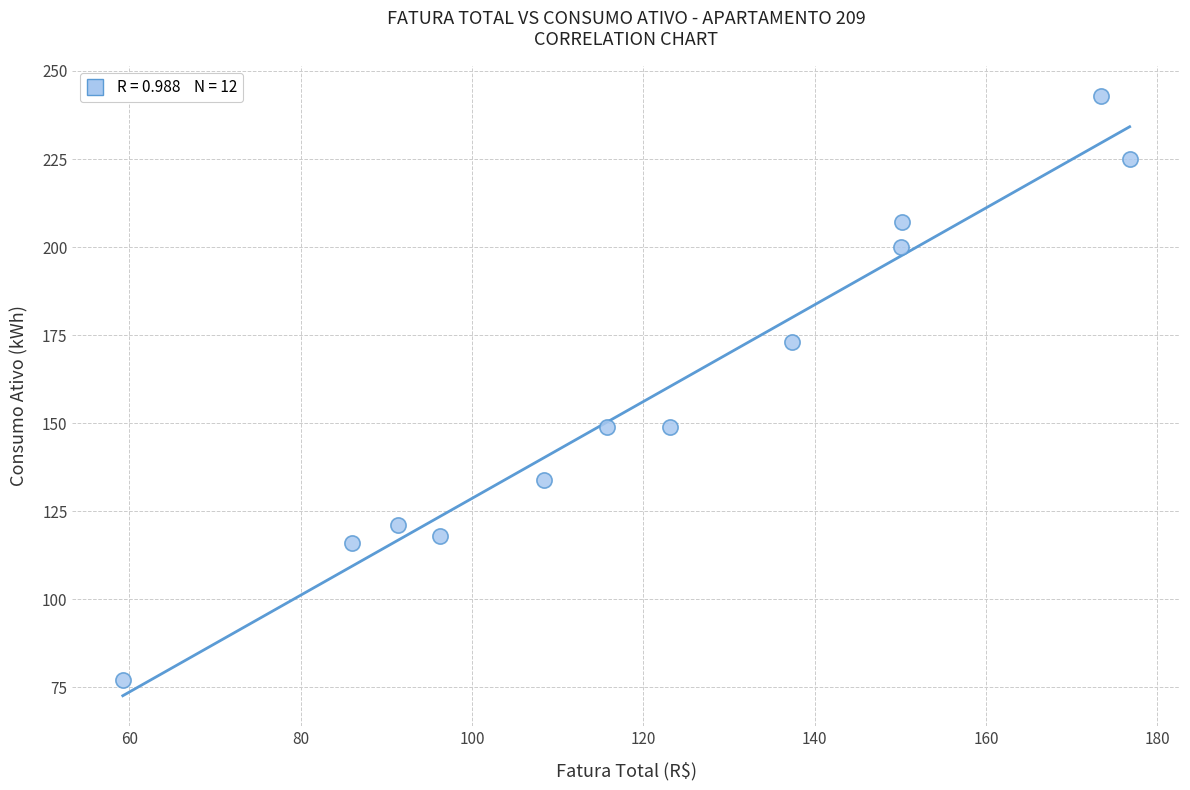

What is the range of Y values (max minus min)?

166